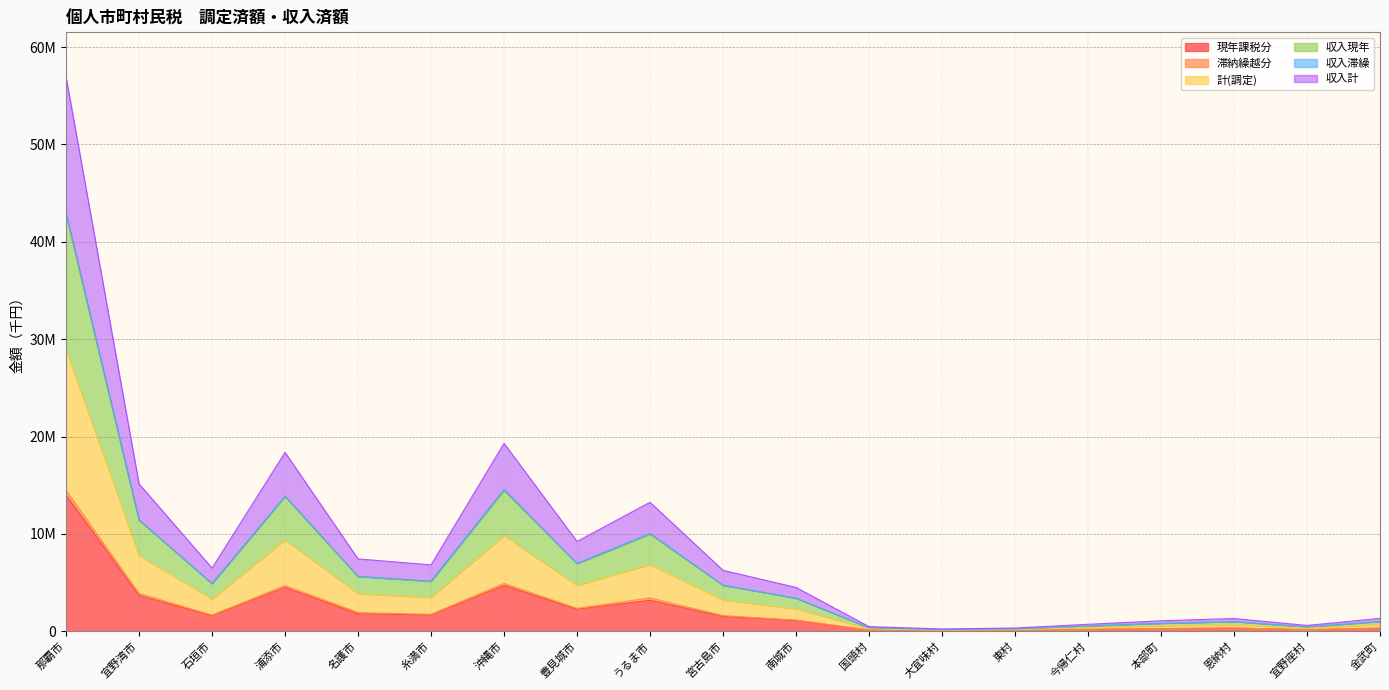

True or false: 収入現年 and 計(調定) intersect in this chart.

False